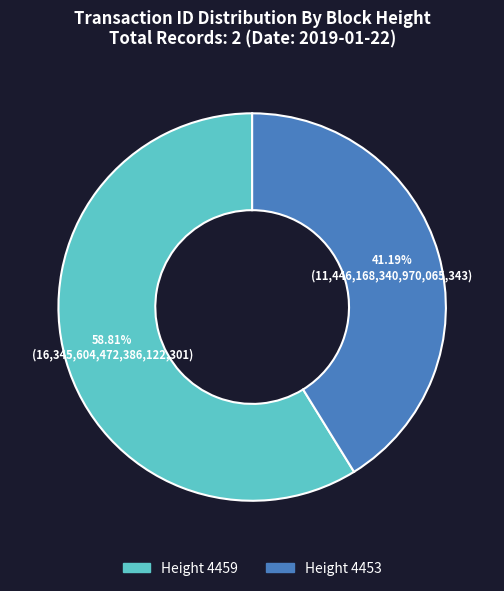

Does any single category account for the majority?

Yes